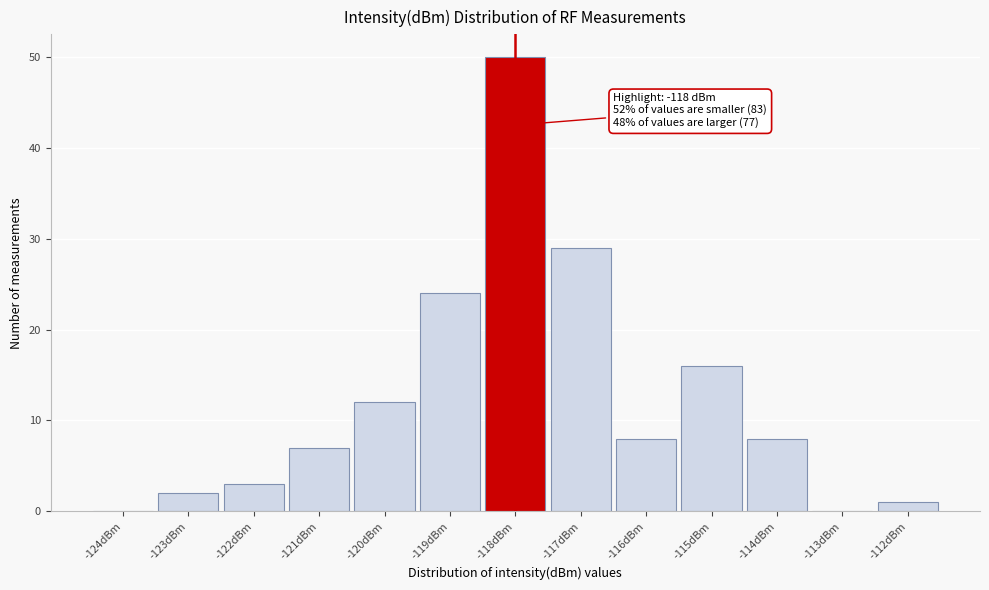

Over which range of the x-axis is the bar tallest?

-118.5 to -117.5